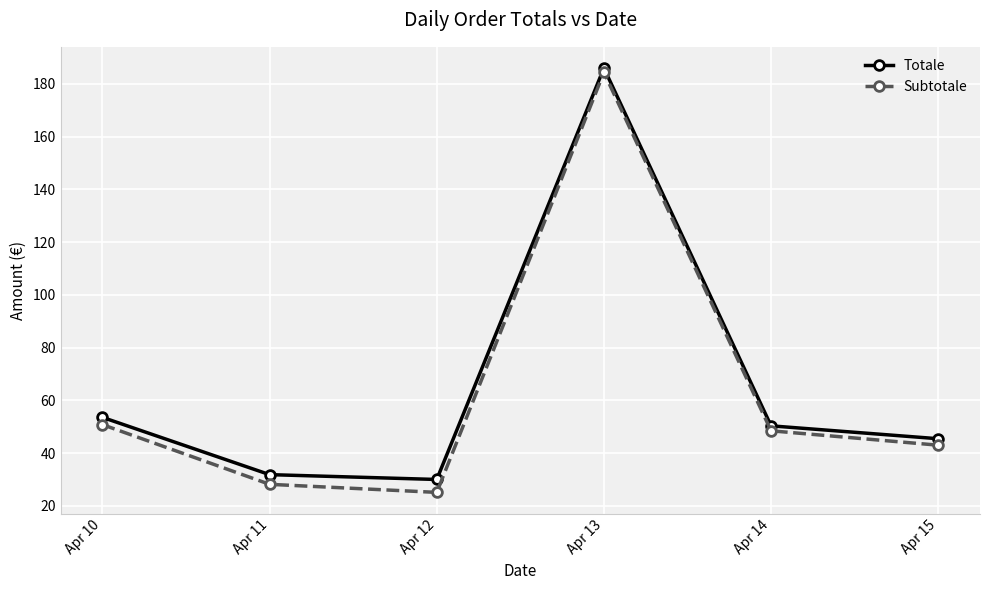

Which series has the widest spread of values?

Subtotale